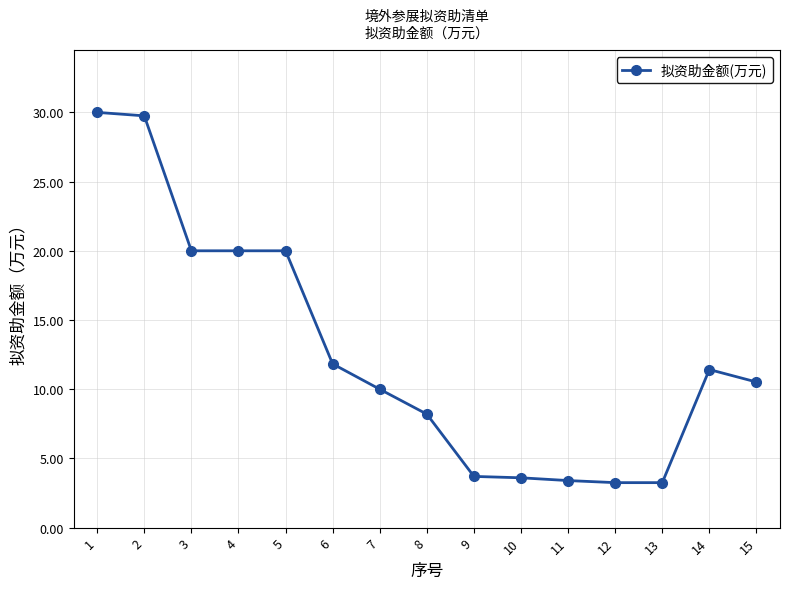

Count the number of categories in the chart.

15